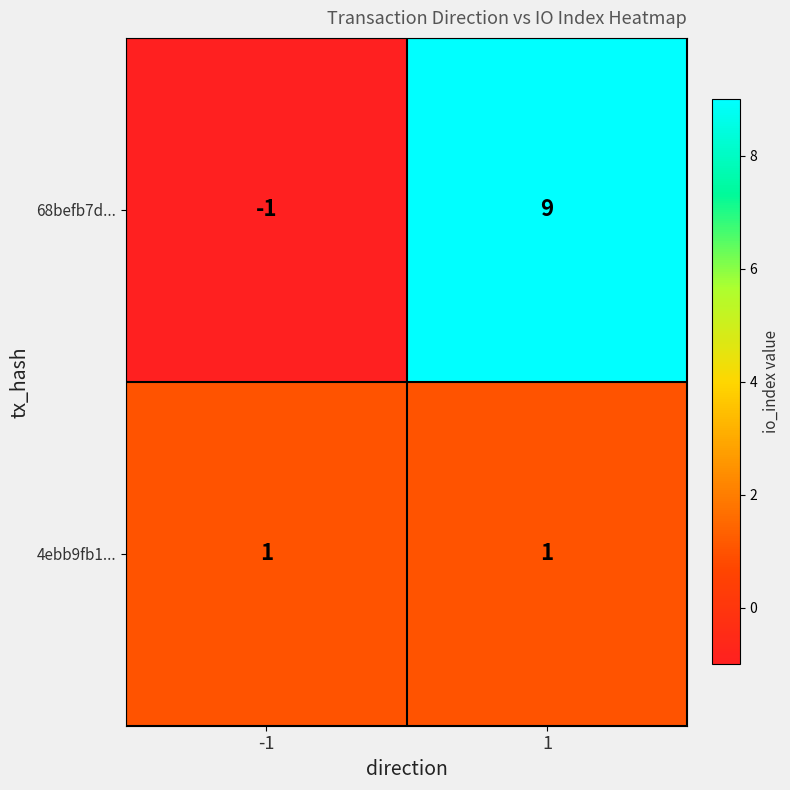

At which category does the chart reach its minimum across all series?

-1